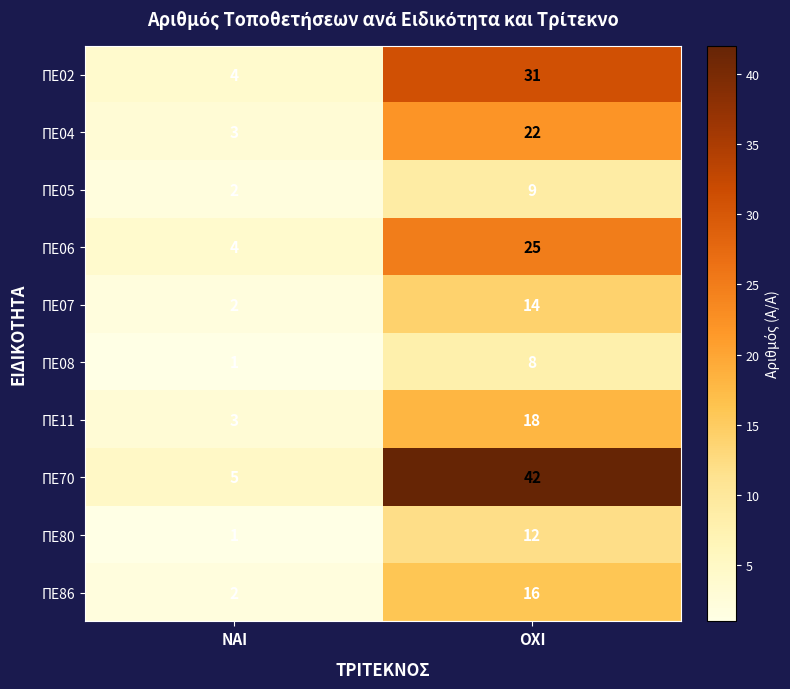

Reading left to right, list all the values displayed in this chart.

ΠΕ02: 4	31
ΠΕ04: 3	22
ΠΕ05: 2	9
ΠΕ06: 4	25
ΠΕ07: 2	14
ΠΕ08: 1	8
ΠΕ11: 3	18
ΠΕ70: 5	42
ΠΕ80: 1	12
ΠΕ86: 2	16